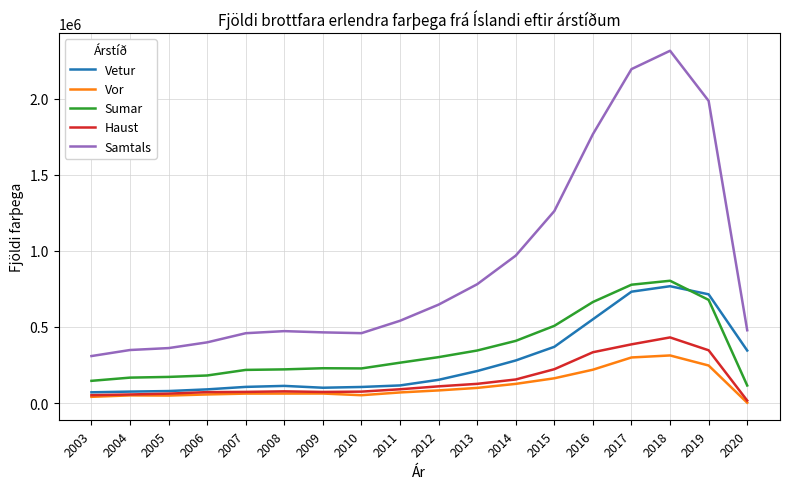

What is the total value across all series at 2011?

1081648